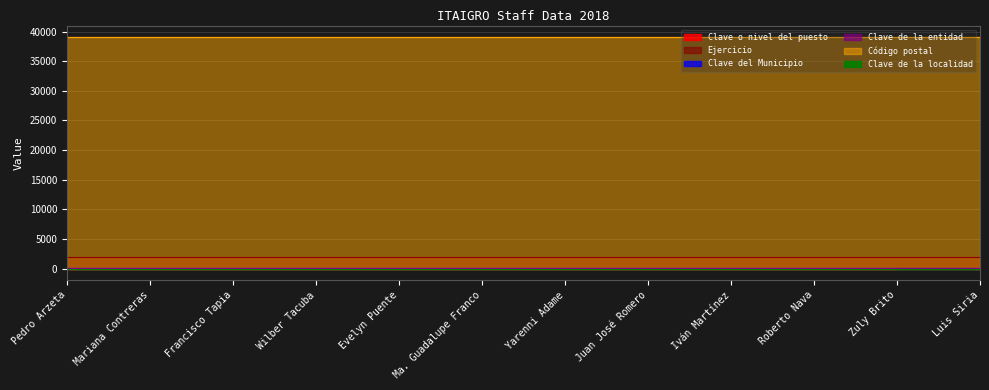

Reading right to left, extract all data points from this chart.

Clave o nivel del puesto: 9	4	4	4	4	4	4	3	2	1	1	13
Ejercicio: 2018	2018	2018	2018	2018	2018	2018	2018	2018	2018	2018	2018
Clave del Municipio: 29	29	29	29	29	29	29	29	29	29	29	29
Clave de la entidad: 12	12	12	12	12	12	12	12	12	12	12	12
Código postal: 39070	39070	39070	39070	39070	39070	39070	39070	39070	39070	39070	39070
Clave de la localidad: 1	1	1	1	1	1	1	1	1	1	1	1